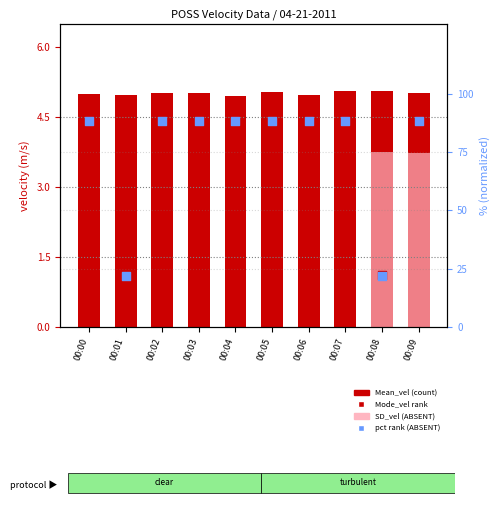

Which series contains the lowest Y value?

Mode_vel